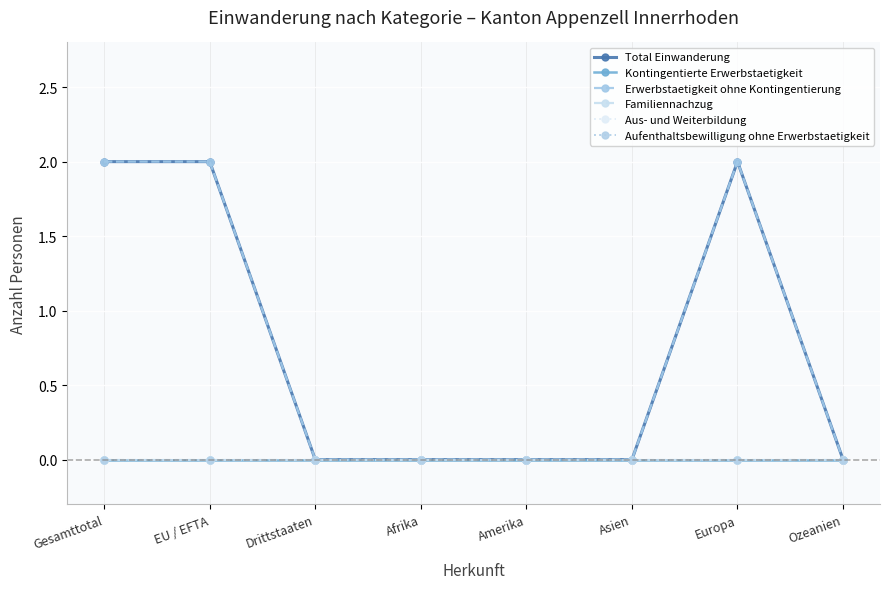

Between Amerika and Europa, which series saw the biggest shift?

Total Einwanderung